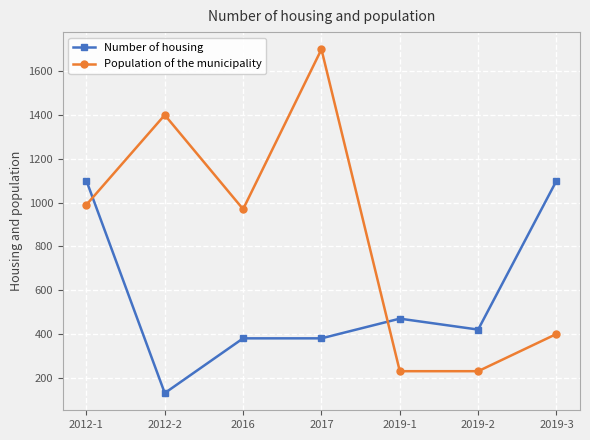

Reading left to right, extract all data points from this chart.

Number of housing: 2012-1=1100	2012-2=130	2016=380	2017=380	2019-1=470	2019-2=420	2019-3=1100
Population of the municipality: 2012-1=990	2012-2=1400	2016=970	2017=1700	2019-1=230	2019-2=230	2019-3=400